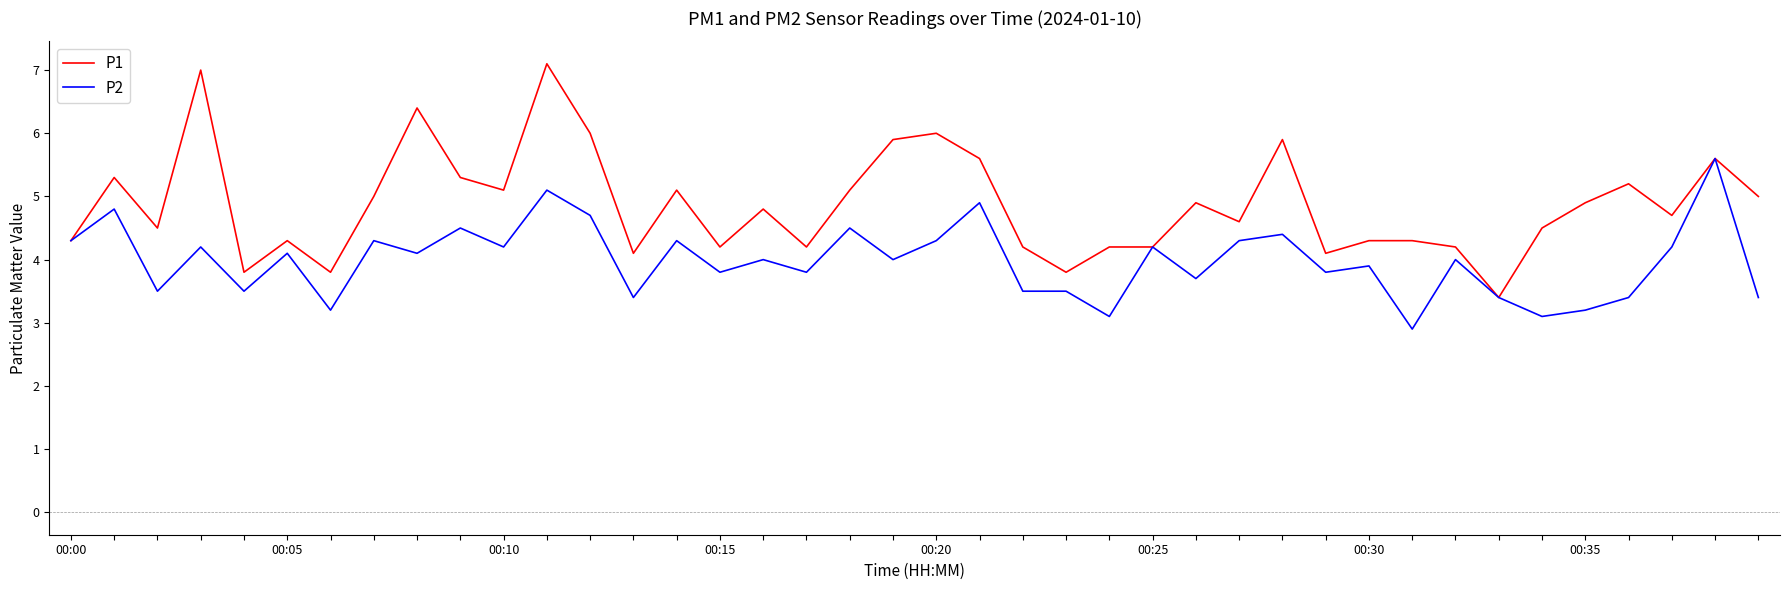

How many values in the P1 series are below 4?

4